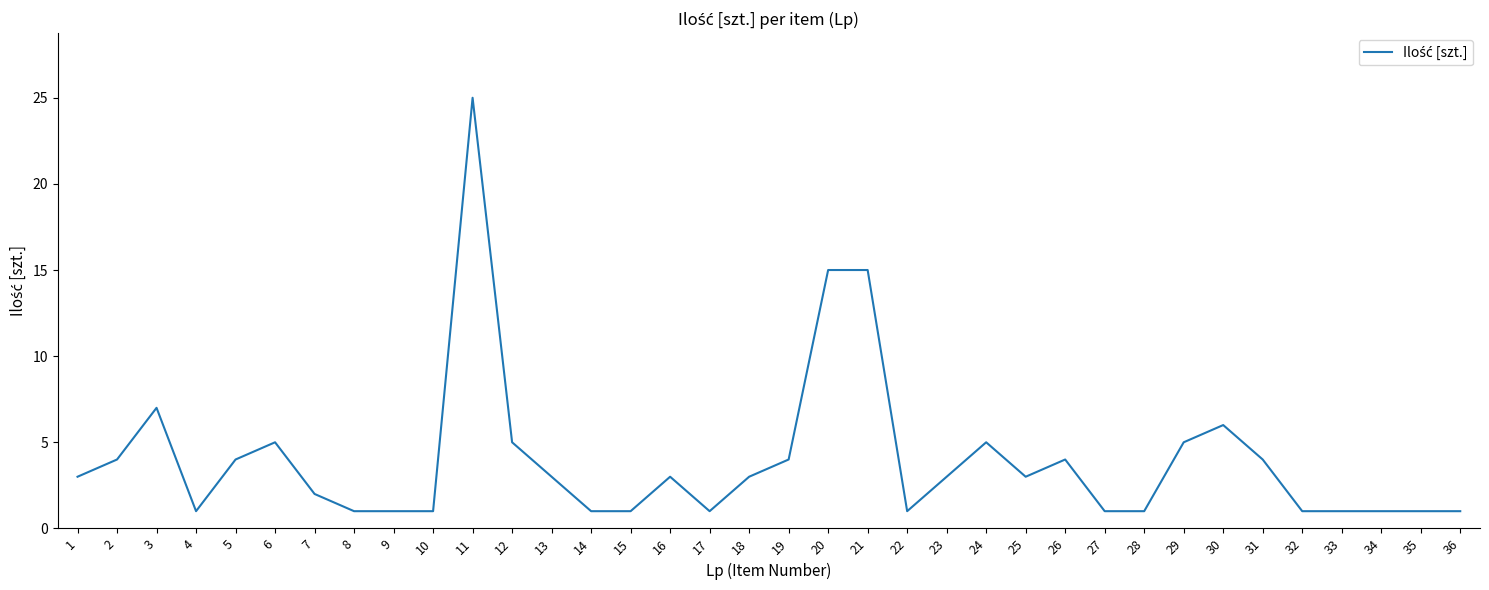

How many series are shown in this chart?

1